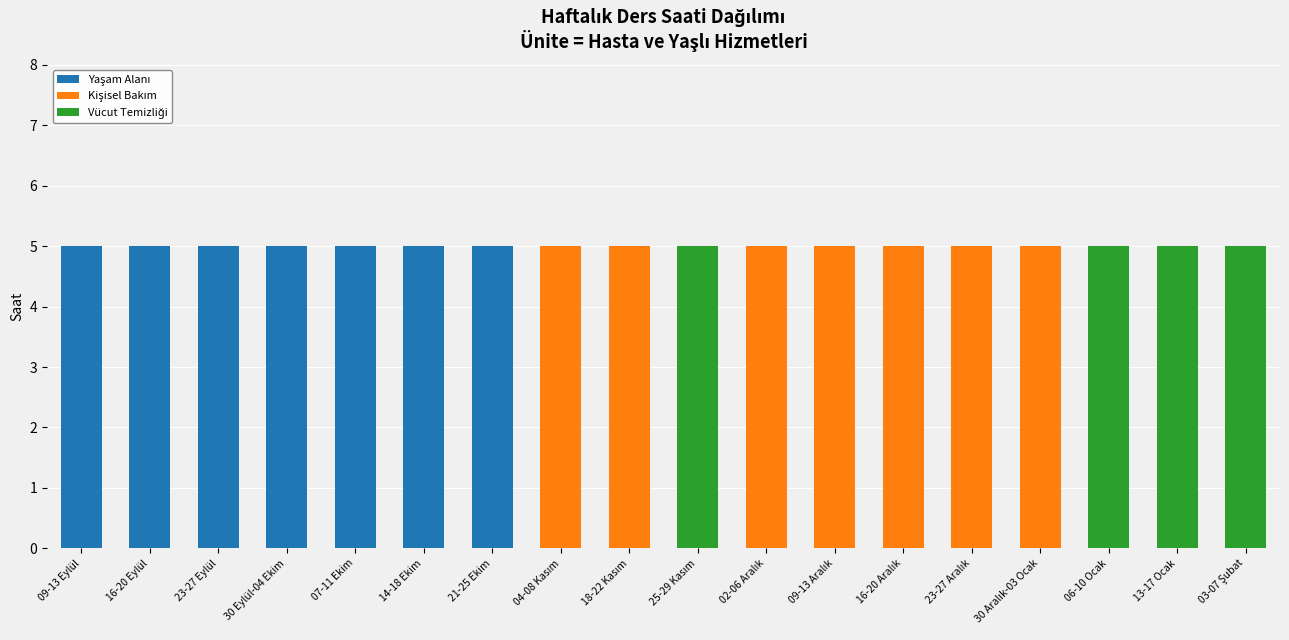

What is the total value across all series at 09-13 Eylül?

5